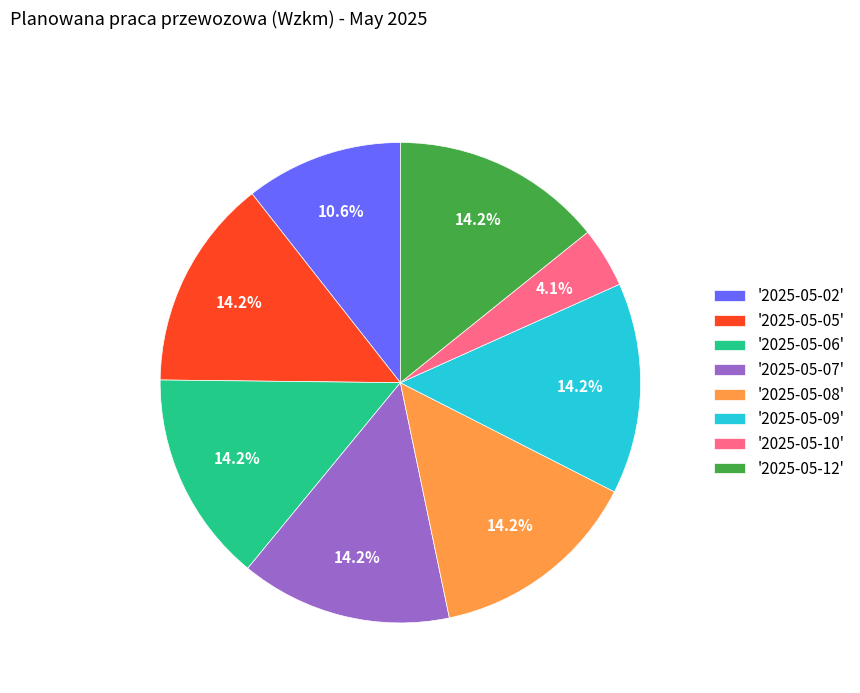

Count the number of slices in the pie.

8